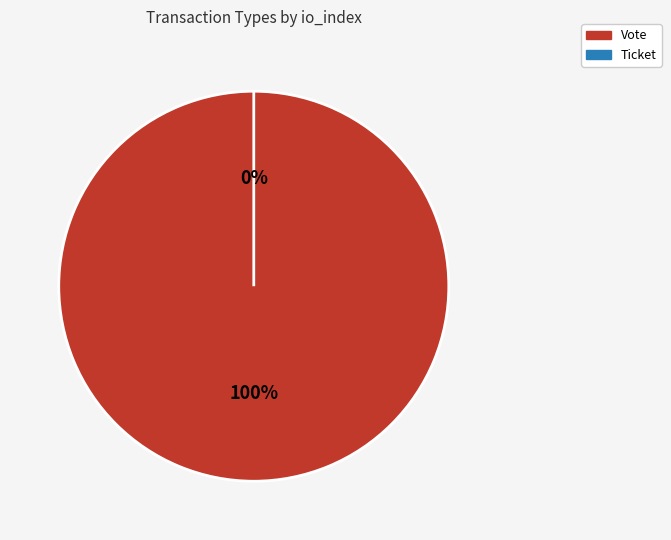

To the nearest percent, what is the difference between the largest and smallest slice percentages?

100%